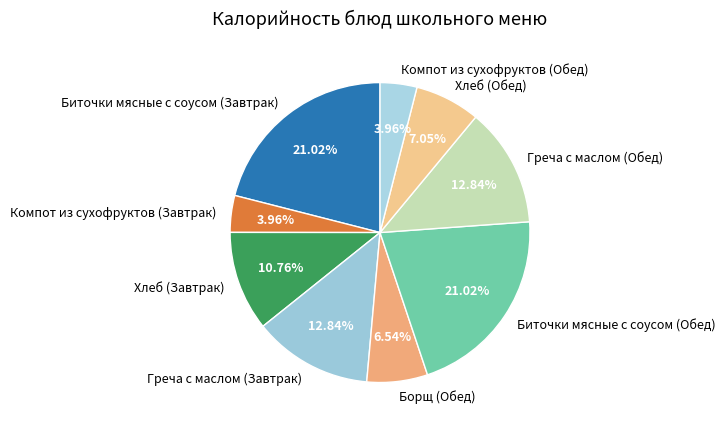

What is the total percentage of Хлеб (Обед) and Борщ (Обед)?

13.6%